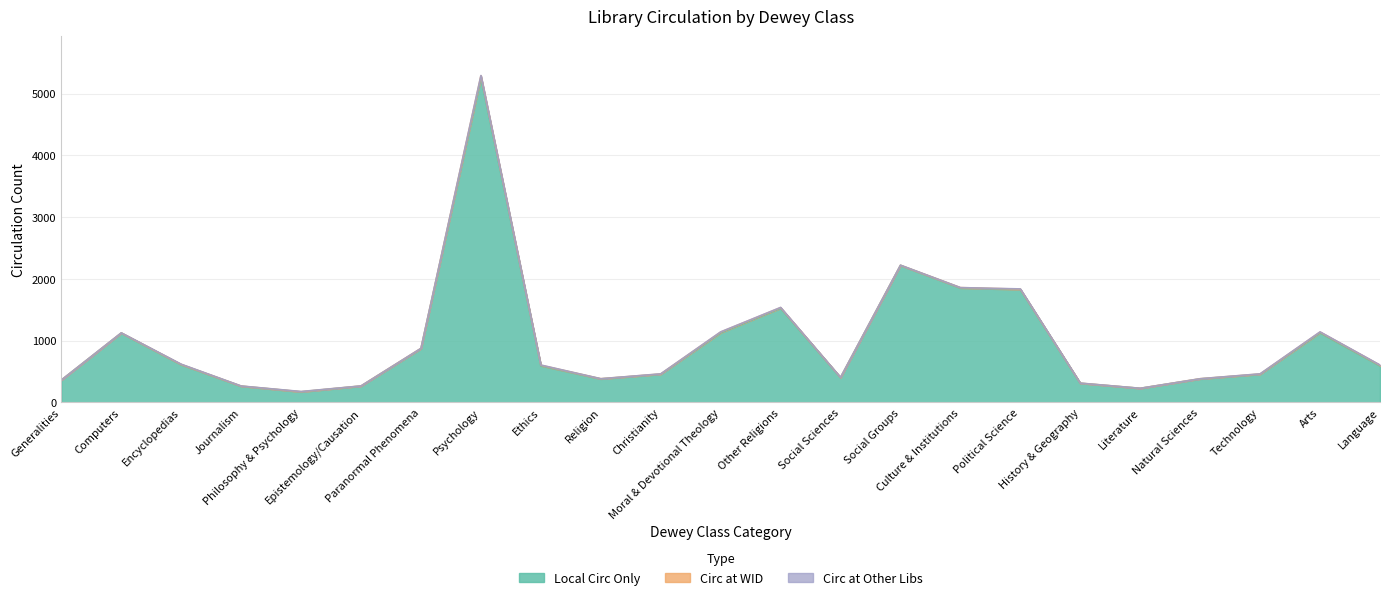

What position from the right is 4?

19